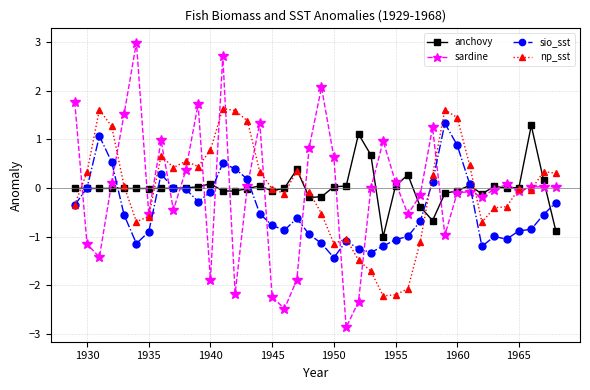

What is the value of the sio_sst point at the 29th from the left?

-0.7